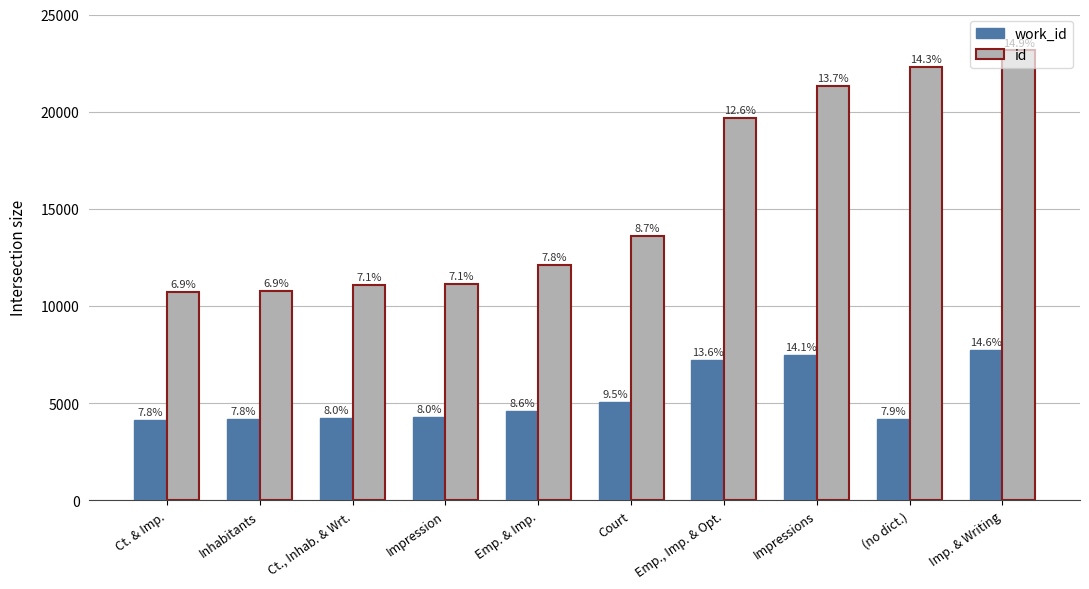

What is the label of the 5th bar from the right?

Court